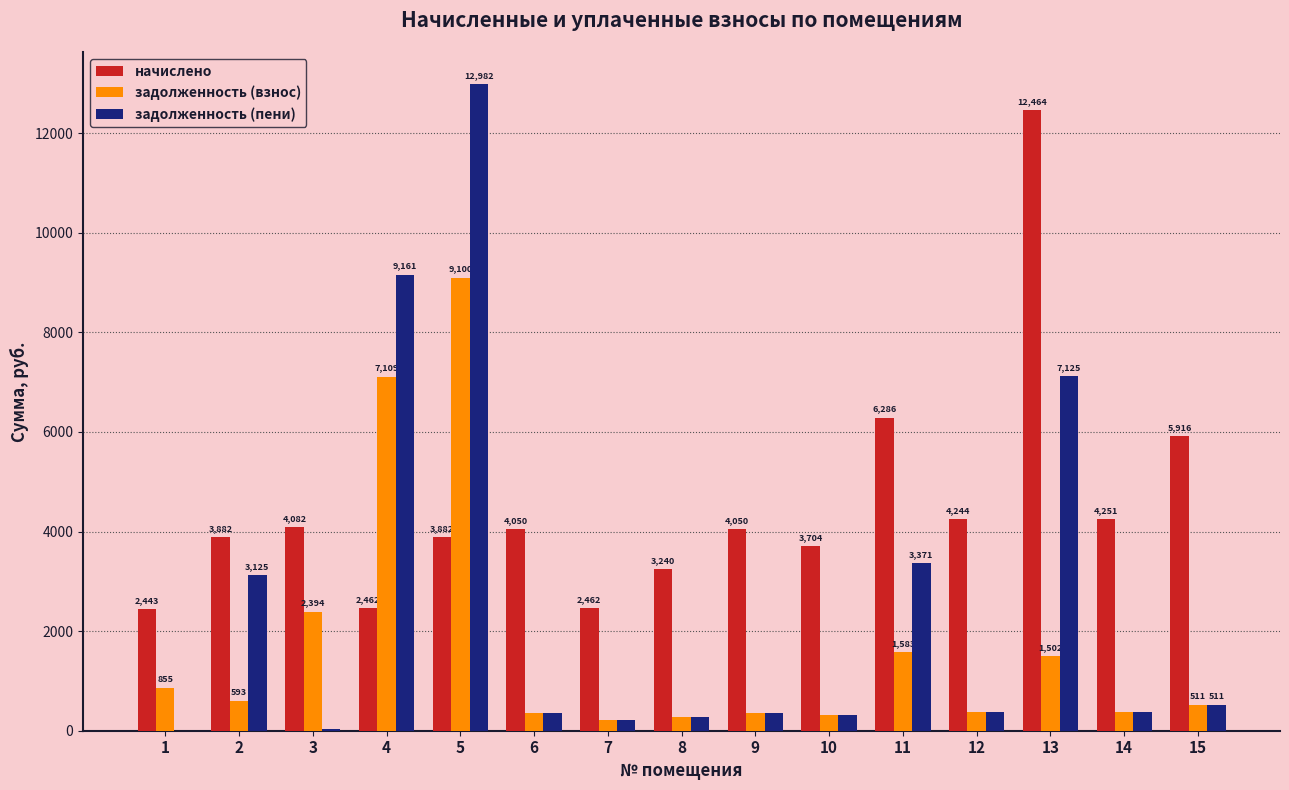

Is the value of задолженность (пени) at 5 greater than the value of начислено at 14?

Yes